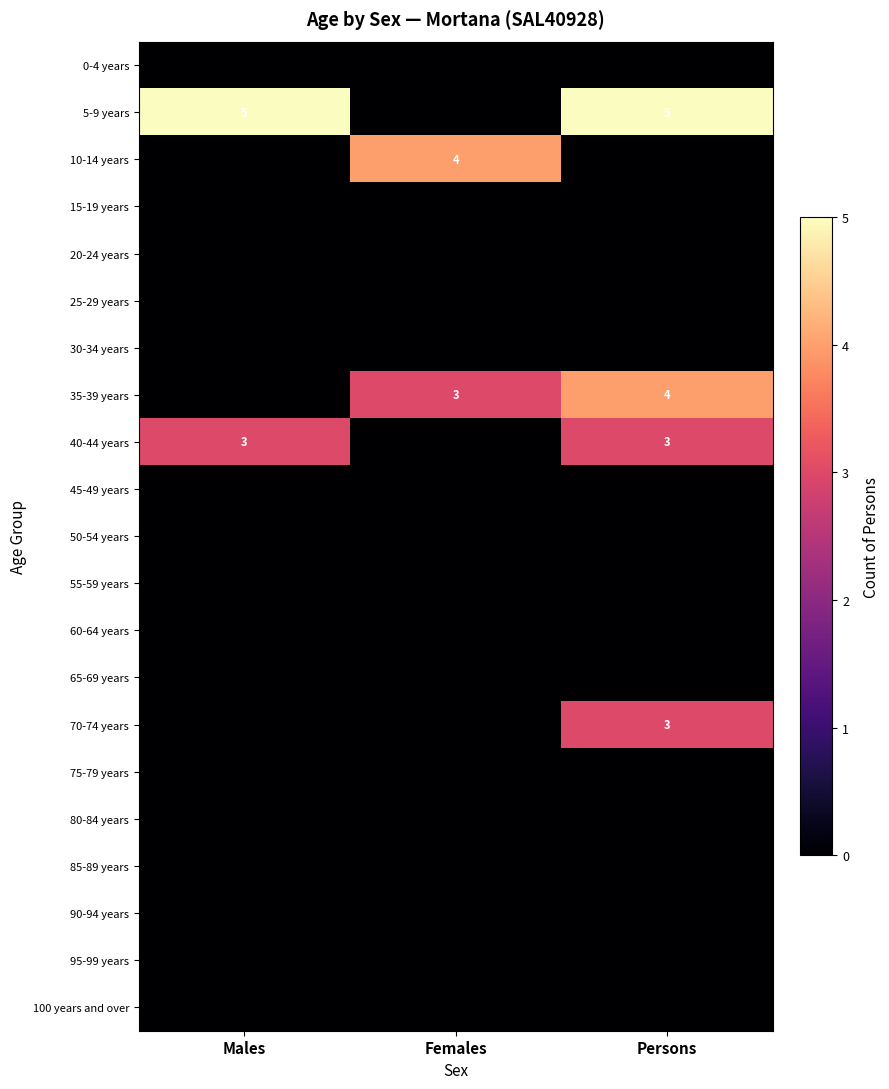

What is the difference between the highest and lowest values at Females?

4